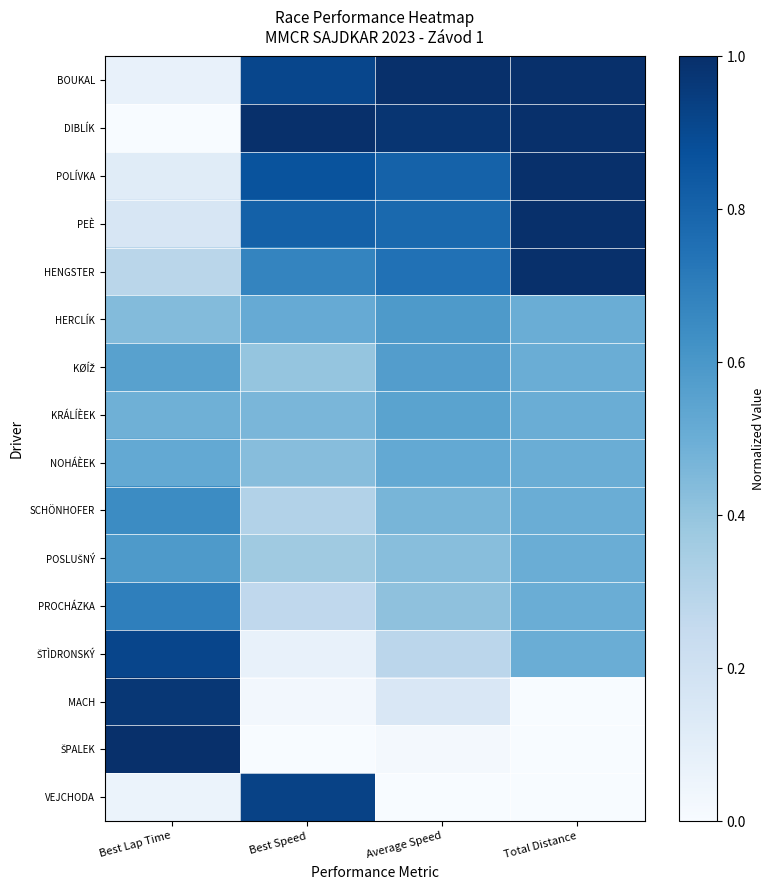

Rank the series at Best Lap Time from highest to lowest value.

ŠPALEK, MACH, ŠTÌDRONSKÝ, PROCHÁZKA, SCHÖNHOFER, POSLUŠNÝ, KØÍŽ, NOHÁÈEK, KRÁLÍÈEK, HERCLÍK, HENGSTER, PEÈ, POLÍVKA, BOUKAL, VEJCHODA, DIBLÍK